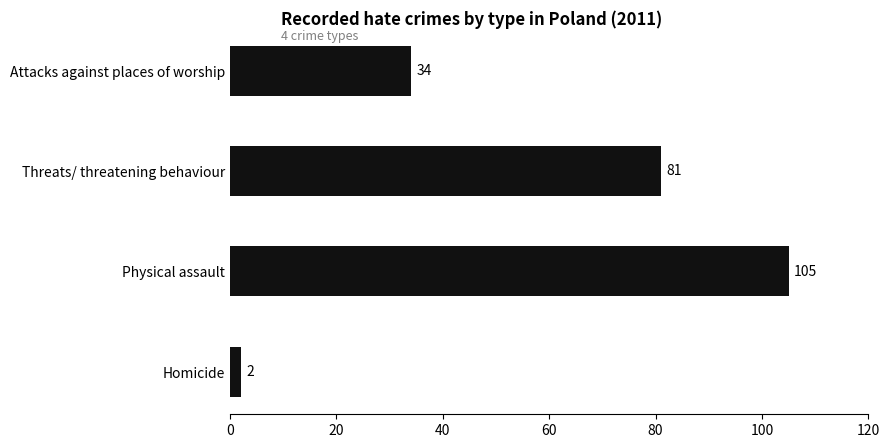

Between Homicide and Threats/ threatening behaviour, which is larger?

Threats/ threatening behaviour